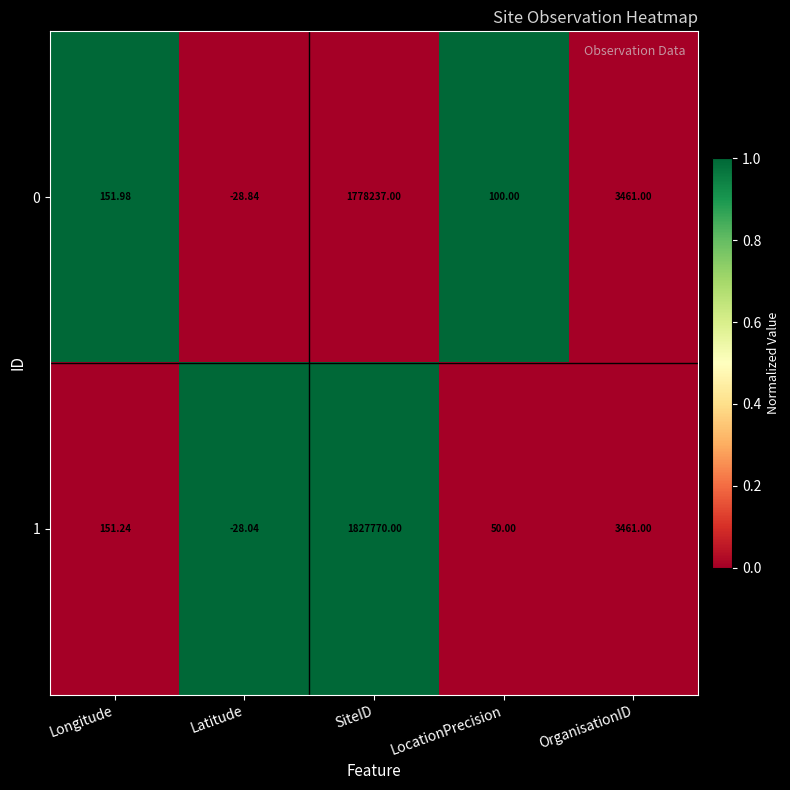

List the series in order of their peak value, highest first.

1, 0